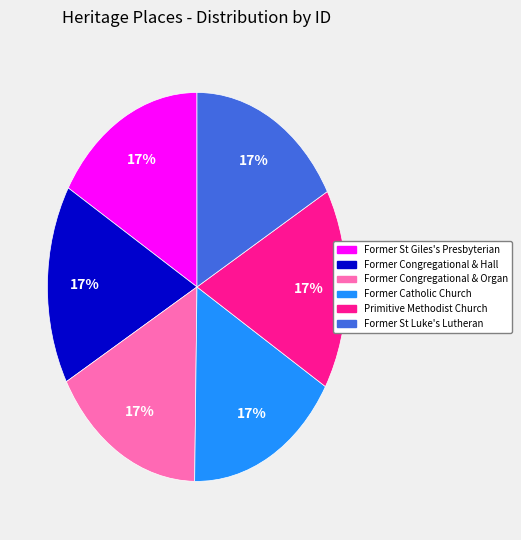

To the nearest percent, what is the average slice percentage?

17%